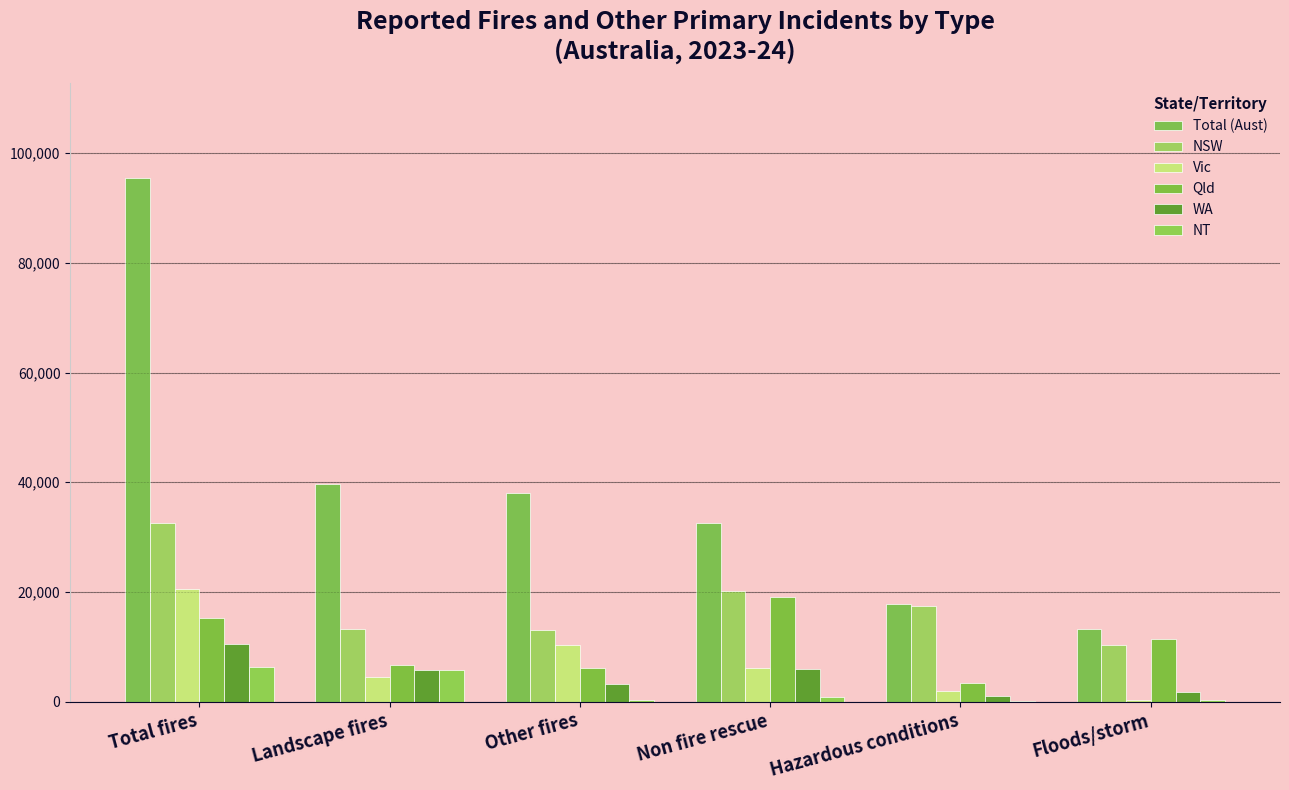

How many groups of bars are there?

6